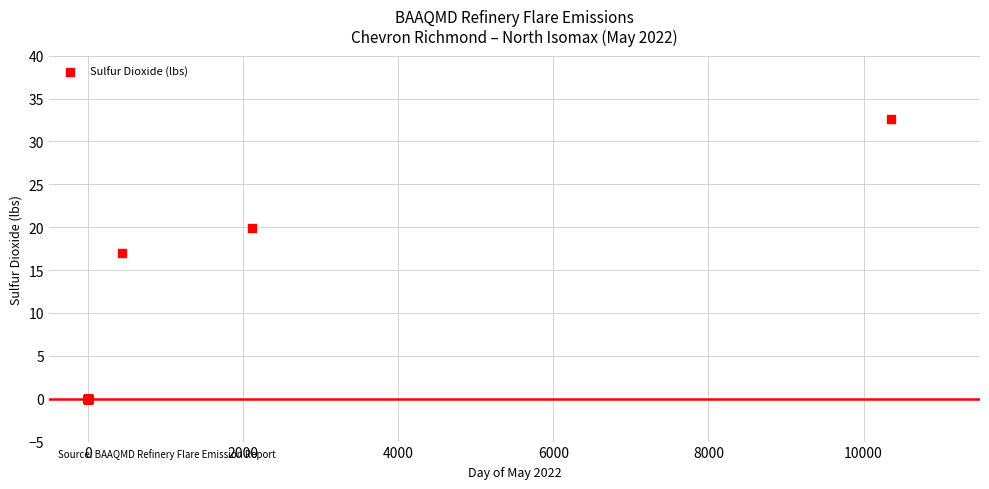

What Y value in the scatter plot is closest to 16?

17.0